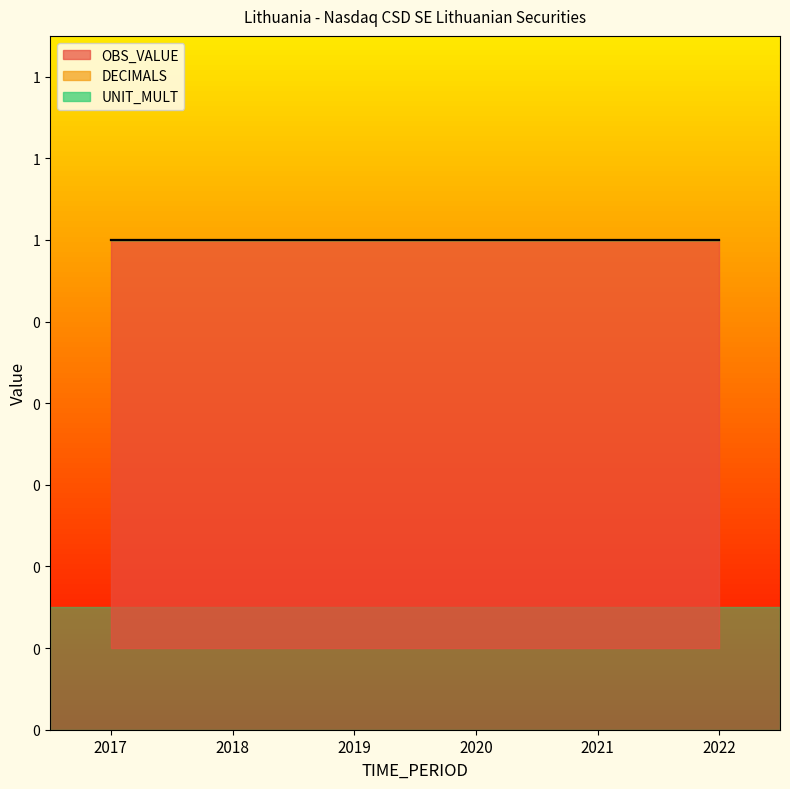

Is the value of UNIT_MULT at 2020 greater than the value of OBS_VALUE at 2021?

No